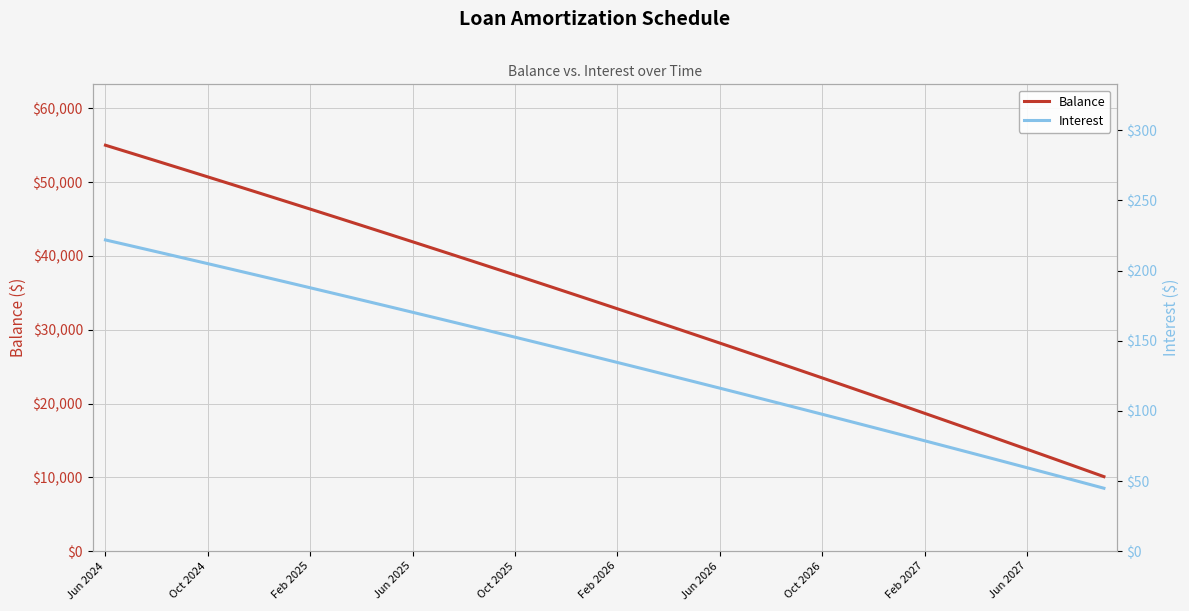

How many lines are shown in the chart?

2